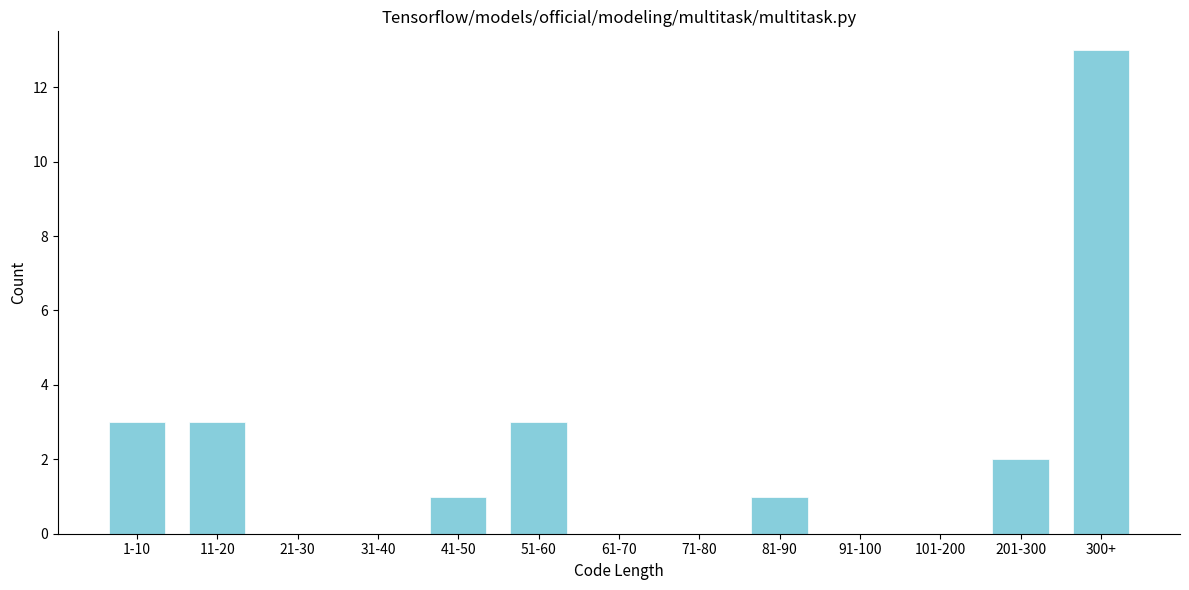

Reading right to left, what are all the values shown in this chart?

300+=13	201-300=2	101-200=0	91-100=0	81-90=1	71-80=0	61-70=0	51-60=3	41-50=1	31-40=0	21-30=0	11-20=3	1-10=3